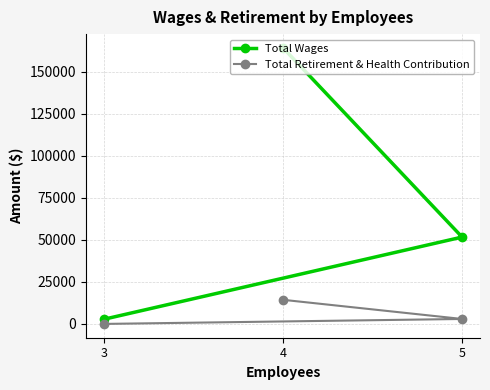

What are all the series names shown in the legend?

Total Wages, Total Retirement & Health Contribution